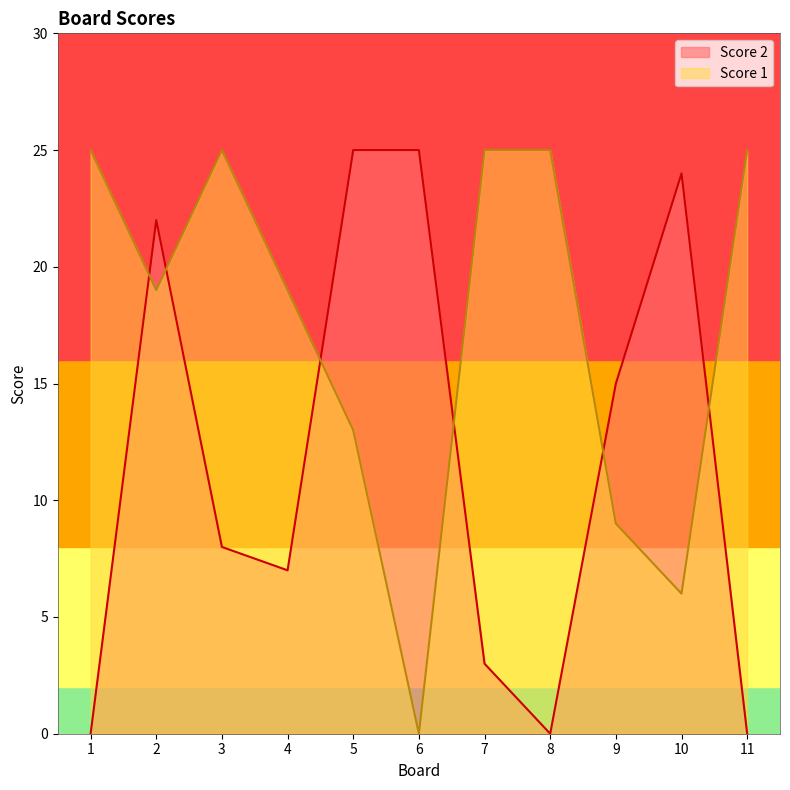

How many lines are shown in the chart?

2